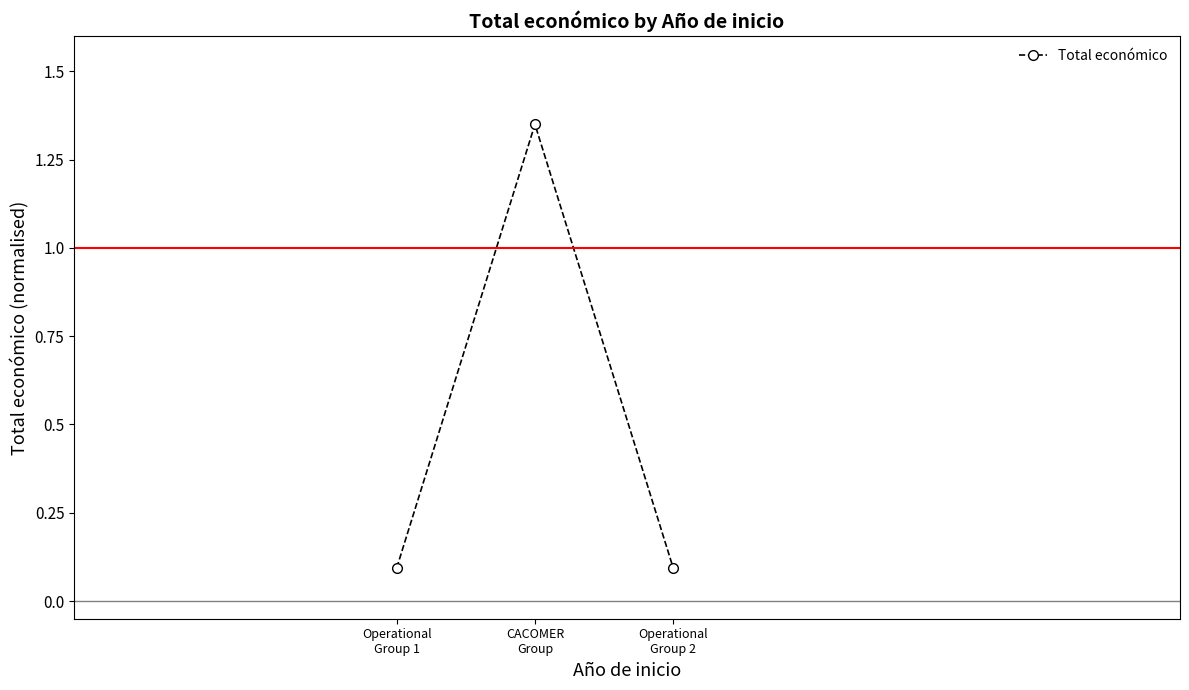

What is the value of the 3rd point from the left?

0.1